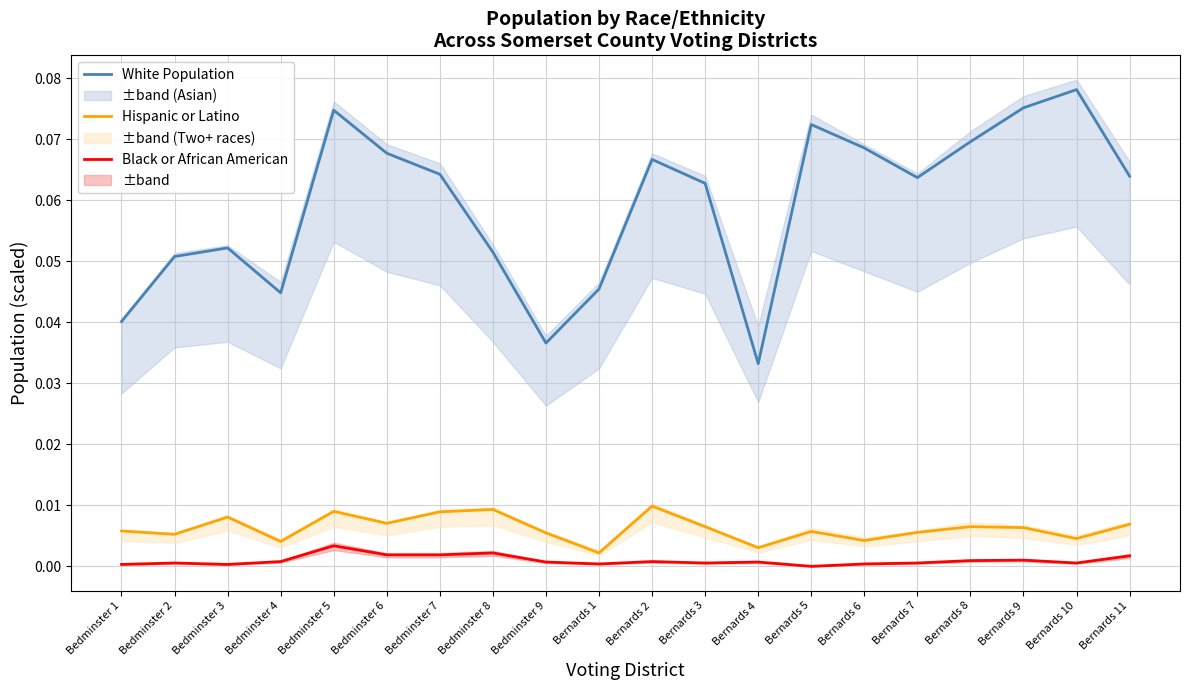

Is the value of Hispanic or Latino at Bedminster 2 greater than the value of Black or African American at Bernards 2?

Yes